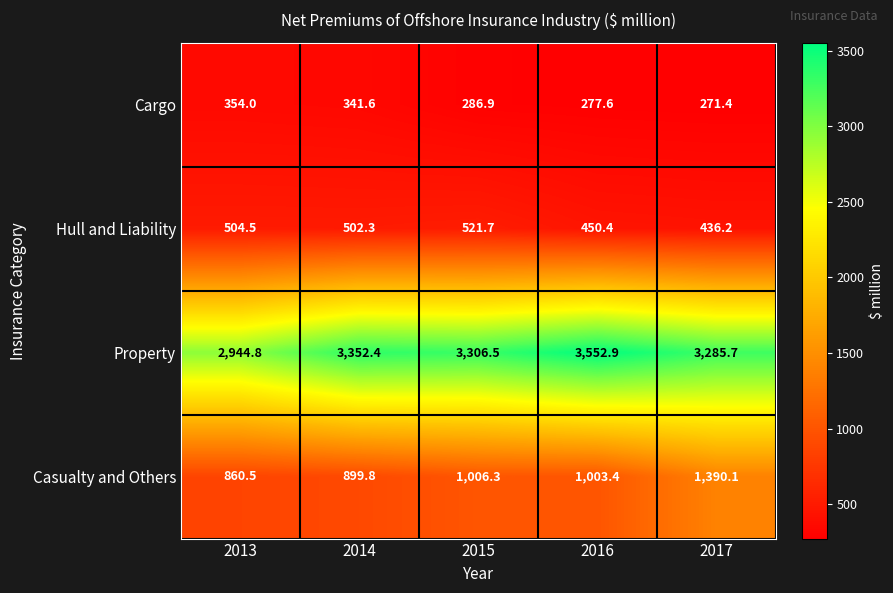

What is the total value across all series at 2013?

4663.8